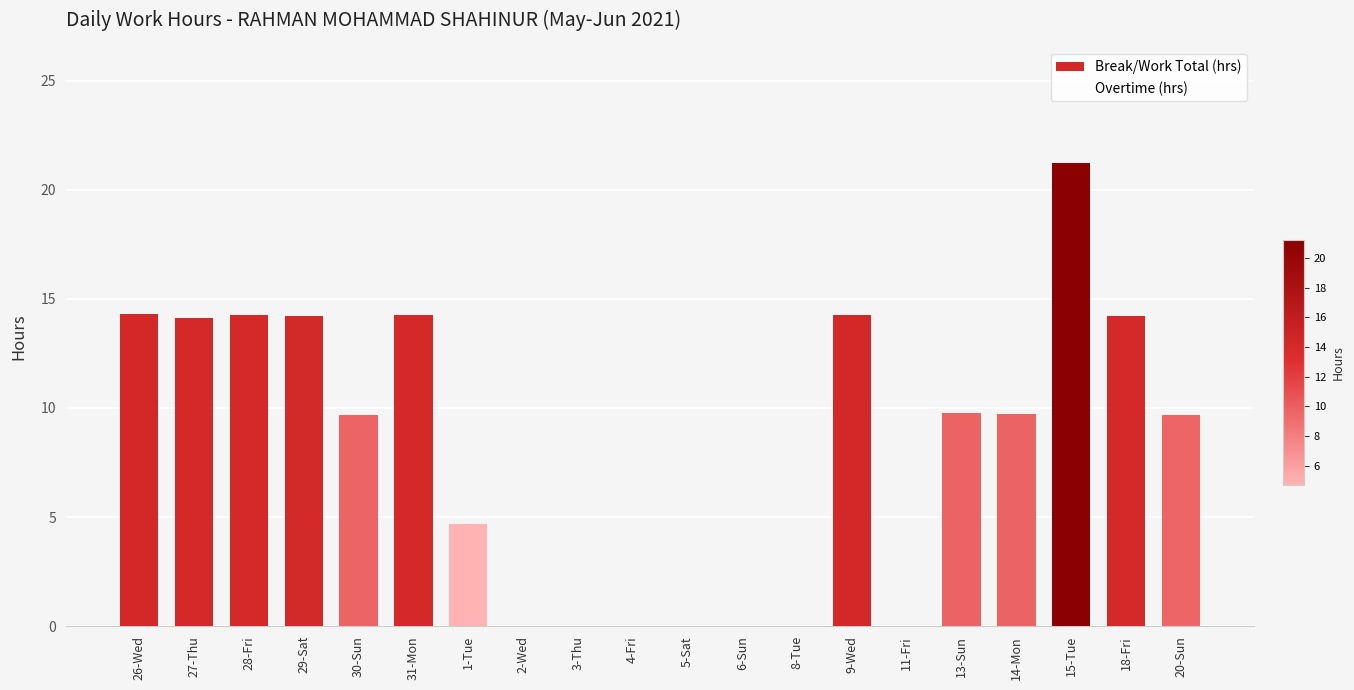

How many categories are shown in the chart?

20